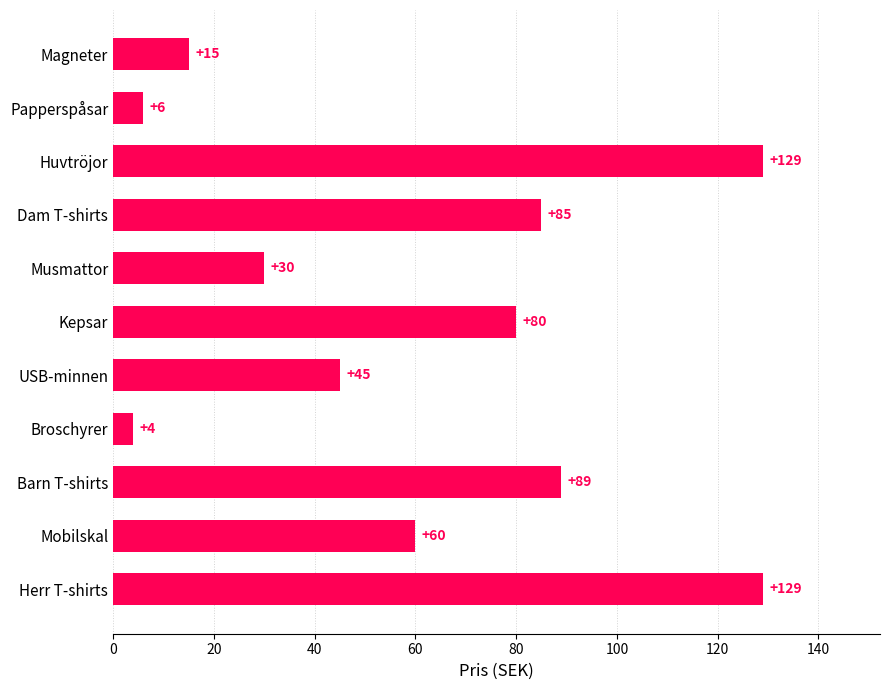

The value at Papperspåsar is 6. True or false?

True